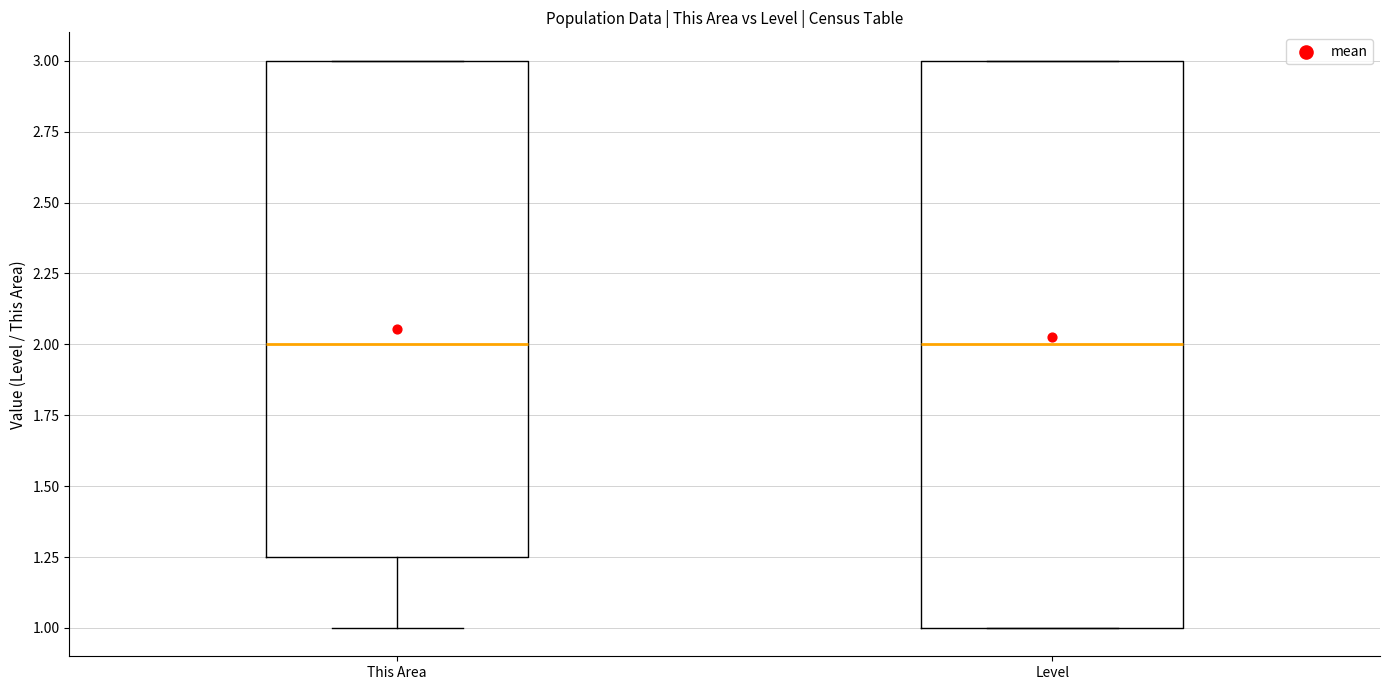

Comparing the boxes themselves (not the whiskers), which one is the tallest?

Level